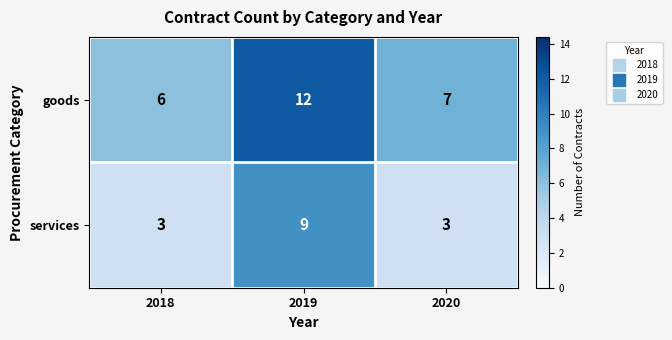

What is the lowest value of the services series?

3